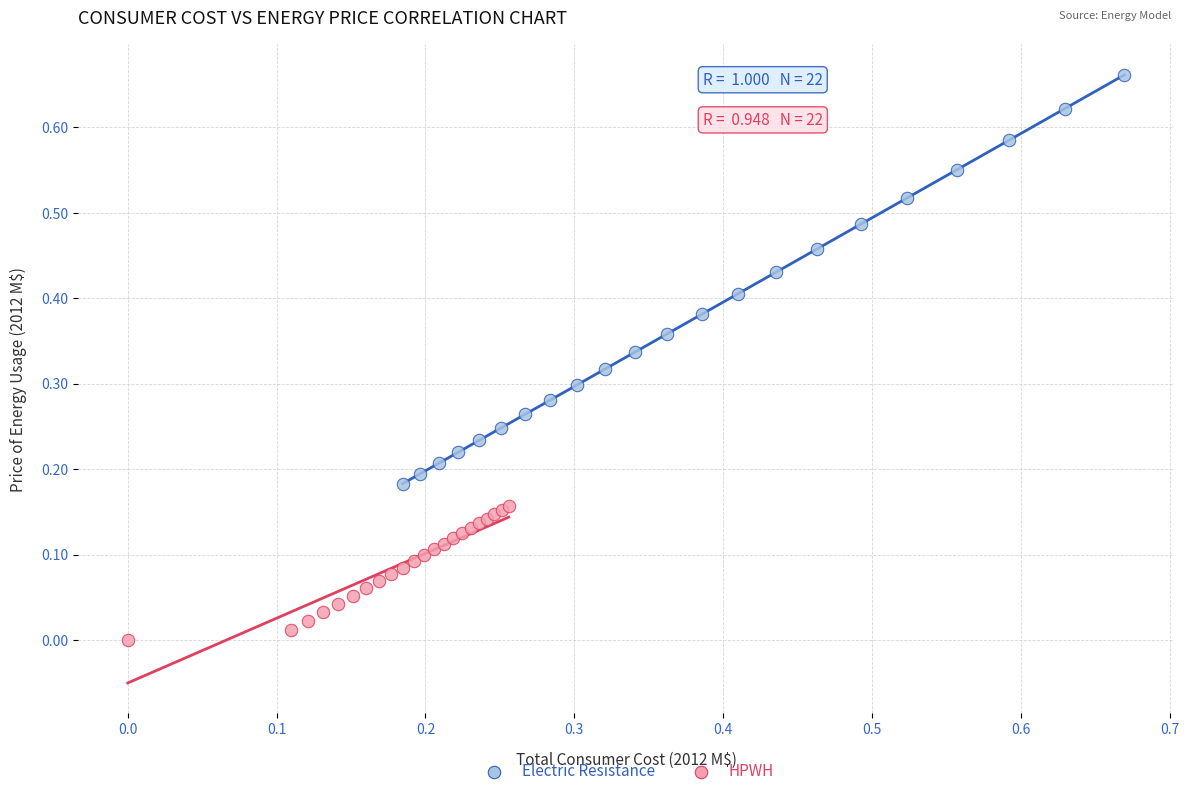

Which series reaches the minimum Y coordinate?

HPWH